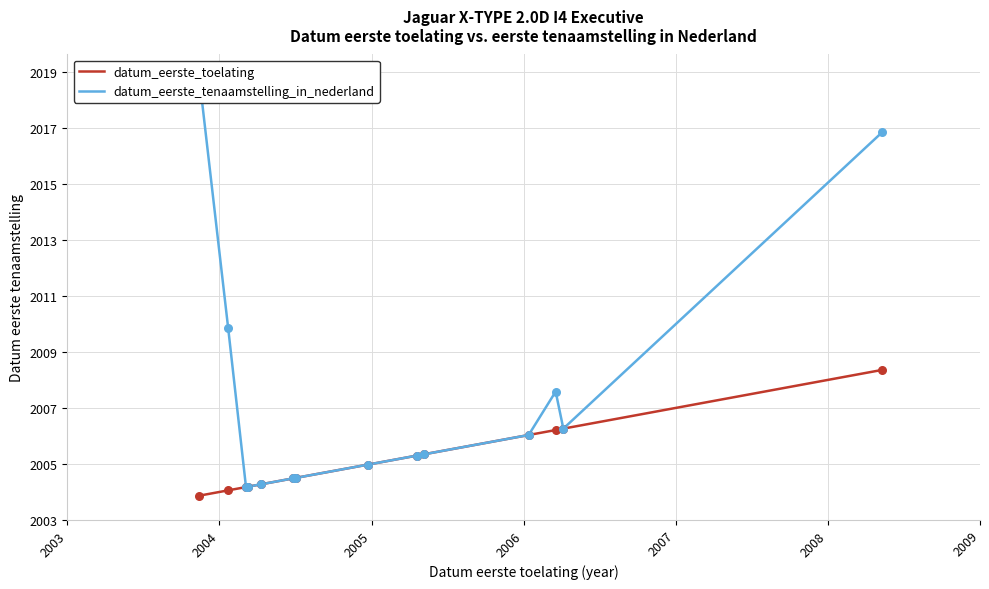

Which series has the largest total across all categories?

datum_eerste_tenaamstelling_in_nederland